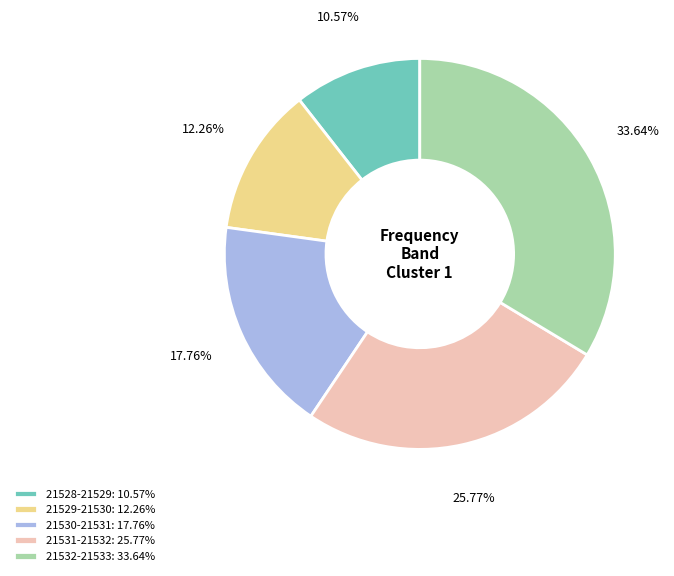

What is the ratio of the value at 21528-21529: 10.57% to the value at 21529-21530: 12.26%?

0.9